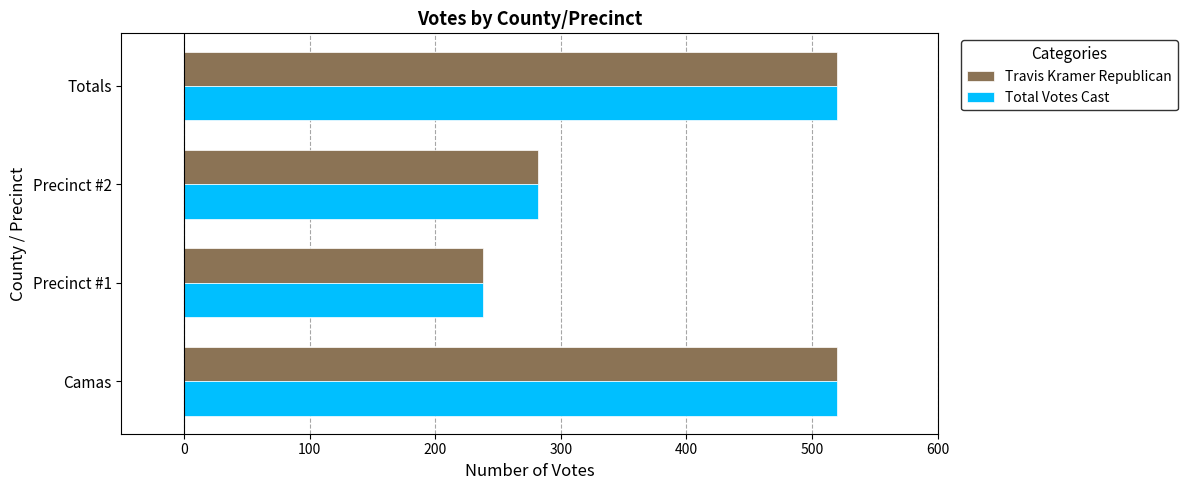

At which label is Travis Kramer Republican closest to 379?

Precinct #2